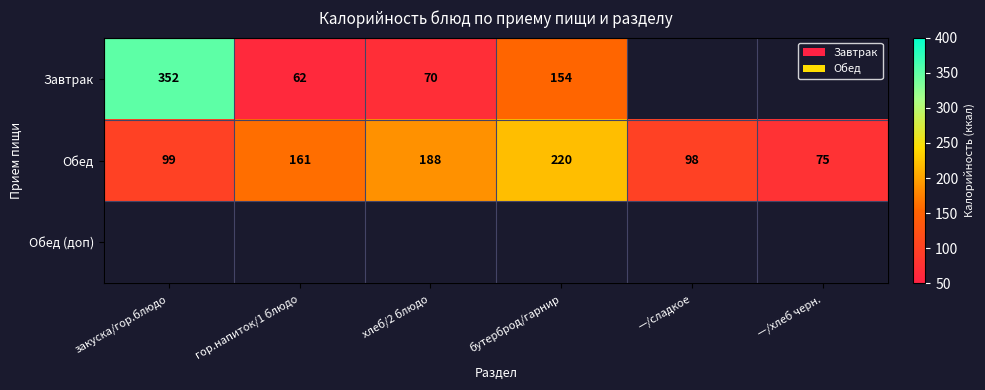

The Обед series shows 351 at бутерброд/гарнир. True or false?

False